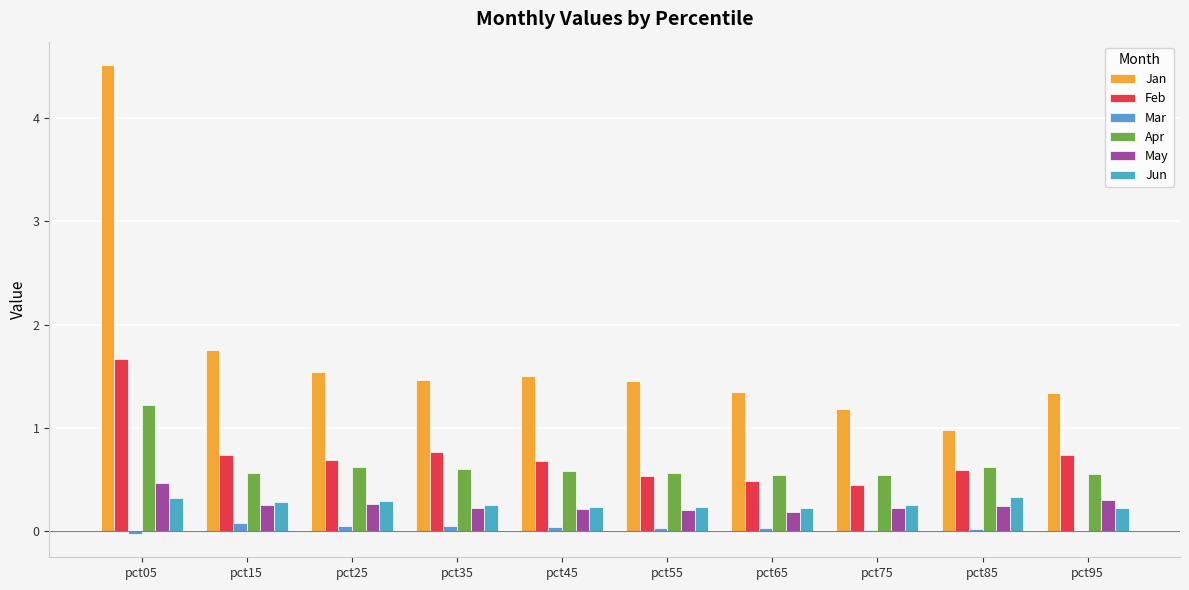

Read the May value at pct95.

0.3